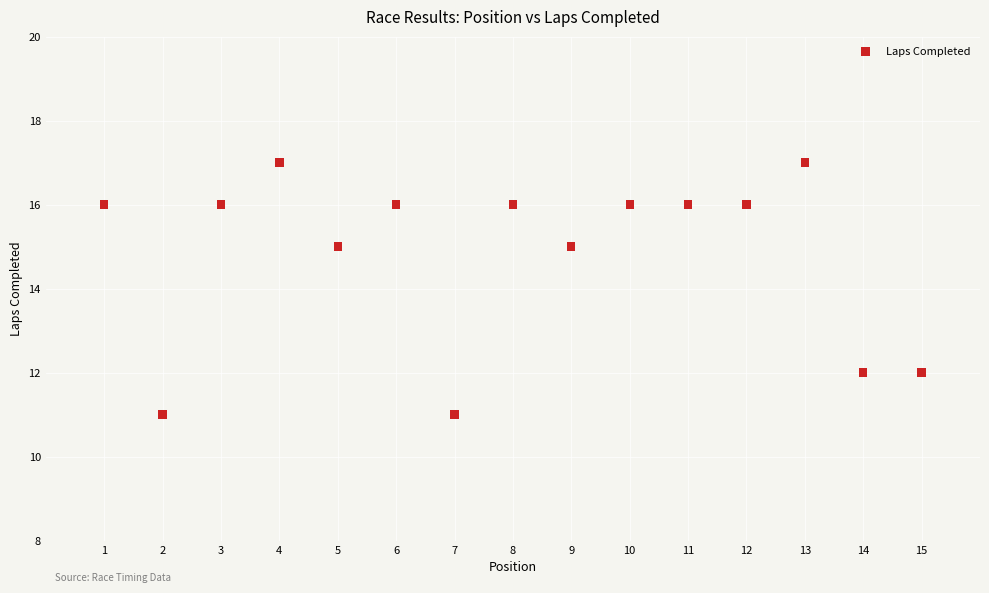

What is the range of X values (max minus min)?

14